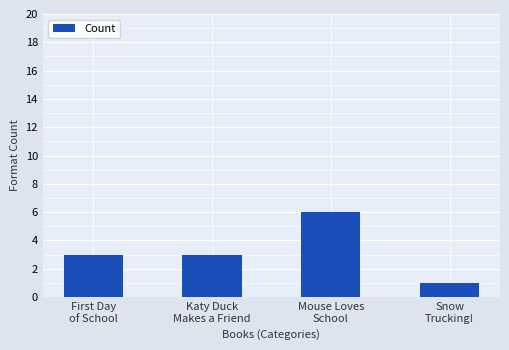

What is the sum of all values?

13